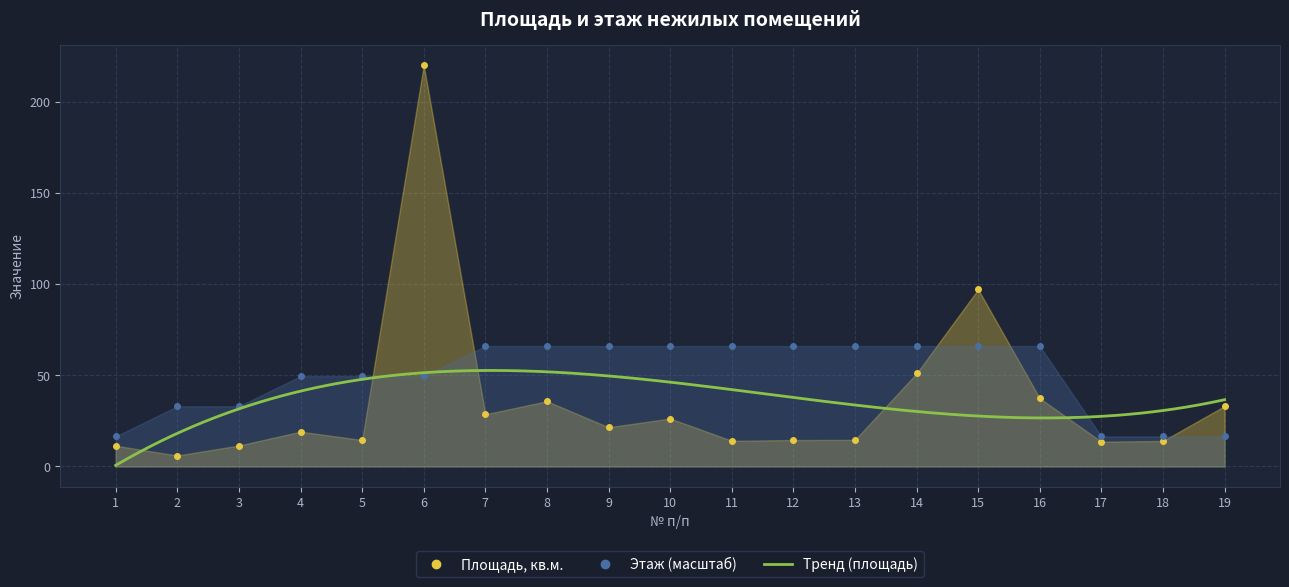

The value of Площадь (кв.м.) at 18 is 14.0. True or false?

True